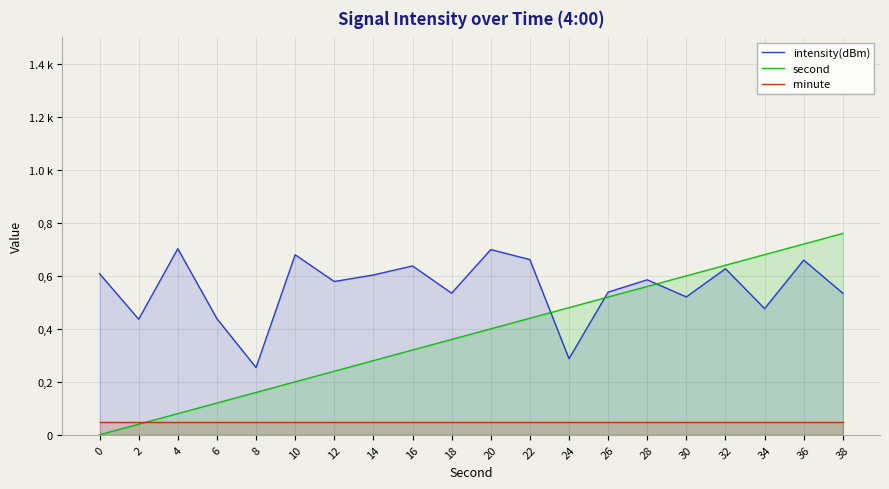

Where is second nearest to the value 380?

18